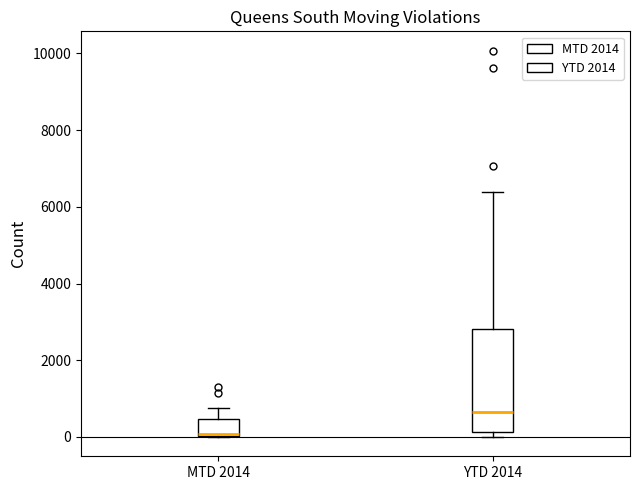

Where does the upper whisker of the box for MTD 2014 end on the y-axis? The values are not printed on the chart, so give them approximately, as read against the axis.

800